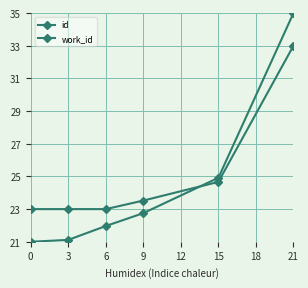

How many lines are shown in the chart?

2